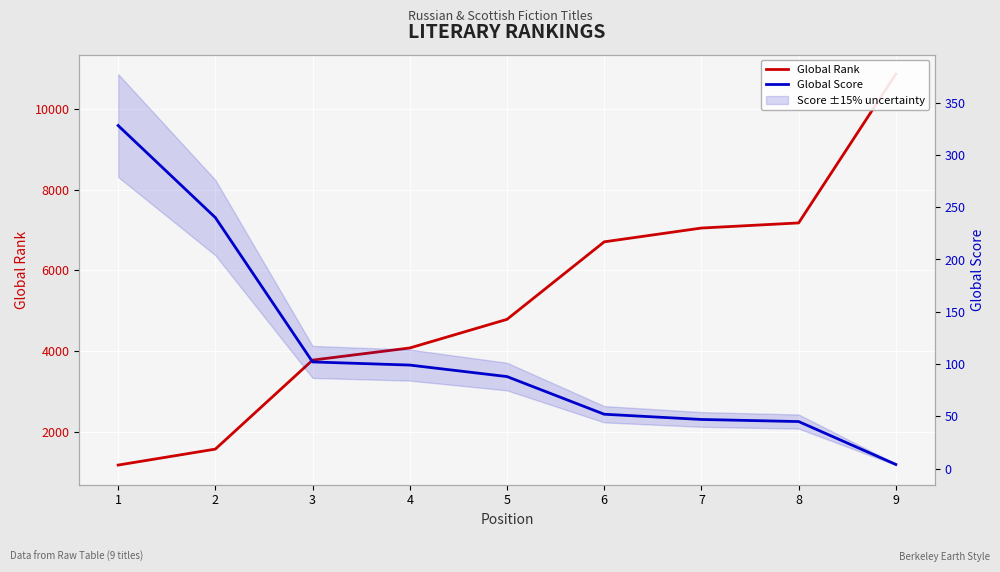

What is the average value of the Global Score series?

112